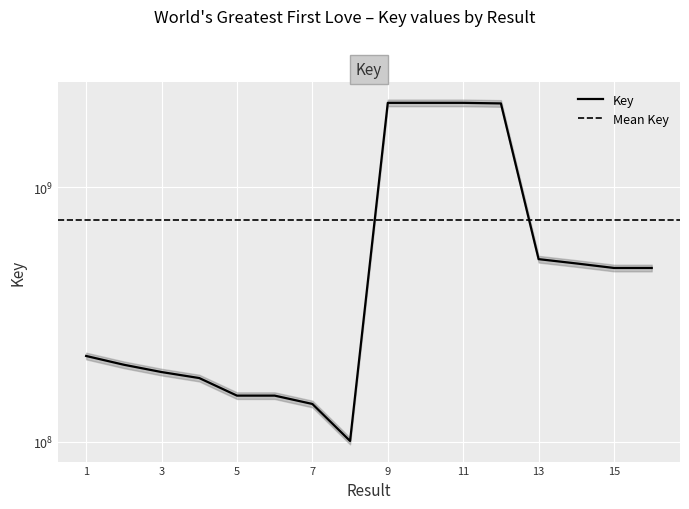

Rank the categories by value from highest to lowest.

11, 9, 10, 12, 13, 14, 15, 16, 1, 2, 3, 4, 6, 5, 7, 8